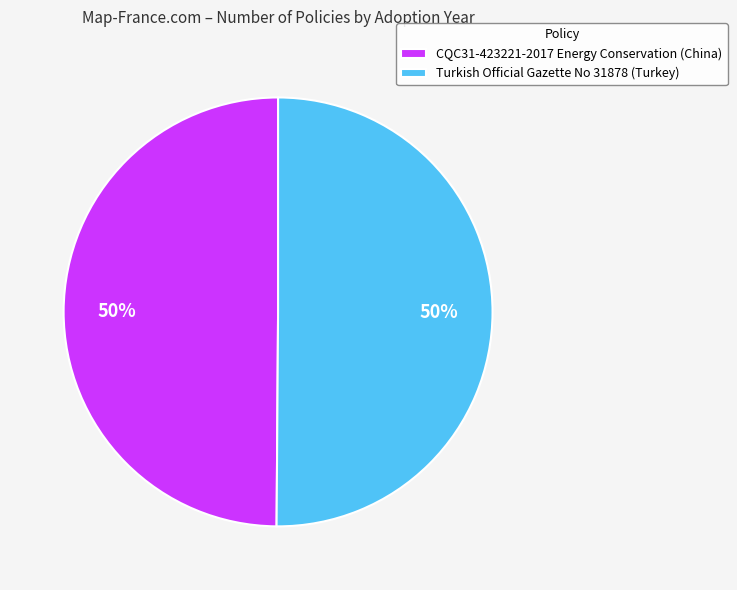

The Turkish Official Gazette No 31878 (Turkey) slice represents 56% of the pie. True or false?

False